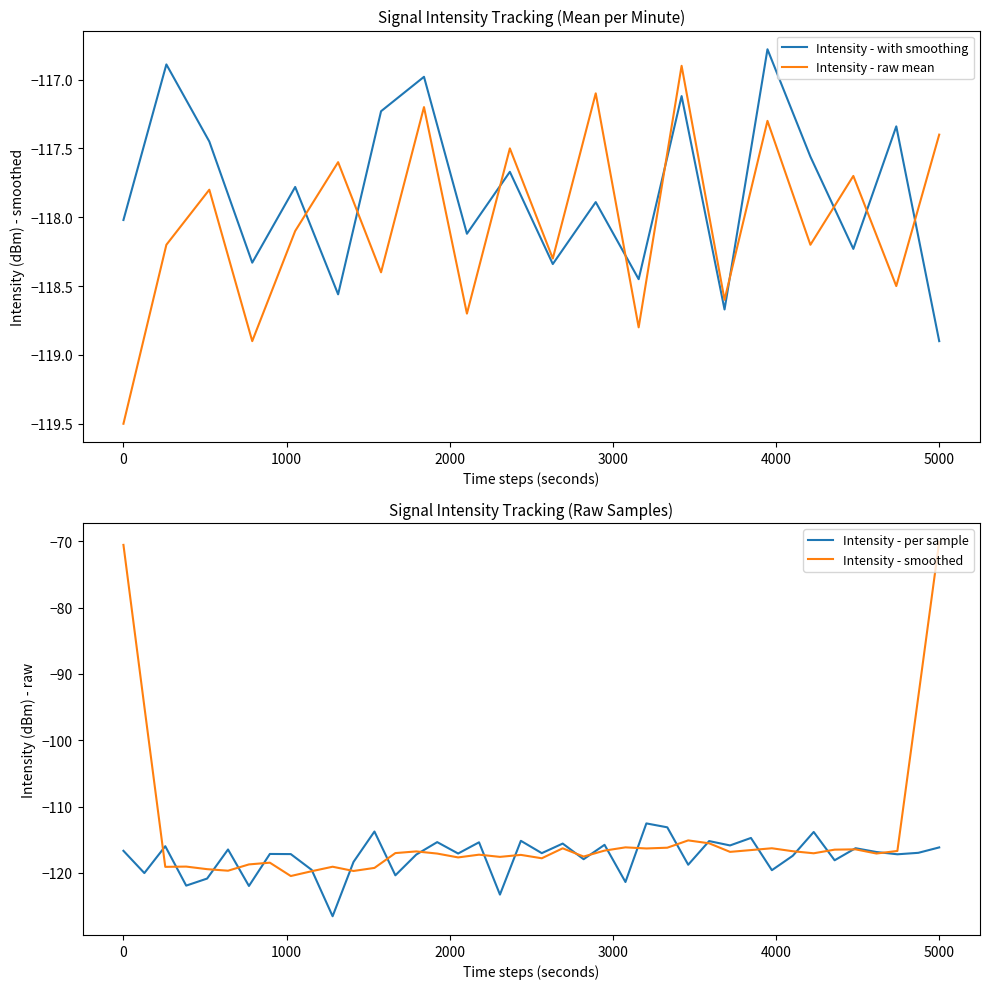

Which series ends up on top after the final intersection of Intensity - raw mean and Intensity - with smoothing?

Intensity - raw mean